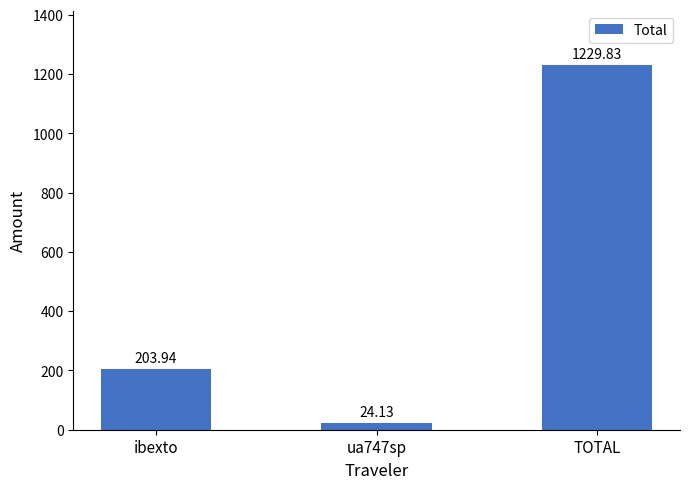

What is the label of the 1st bar from the left?

ibexto